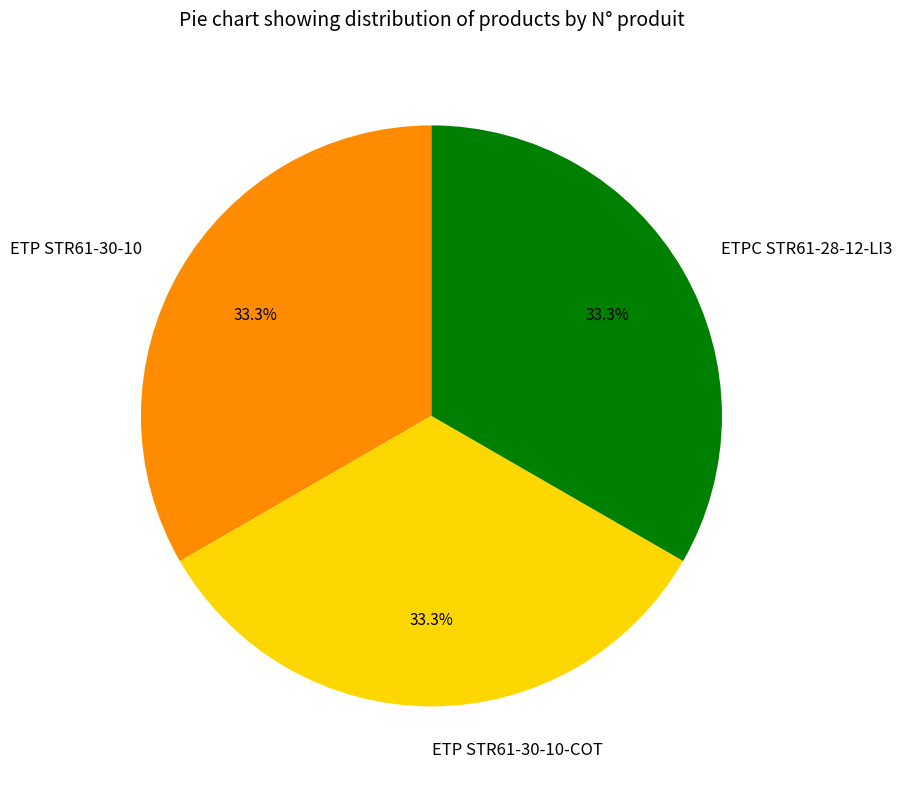

Is there any slice that represents more than half of the pie?

No